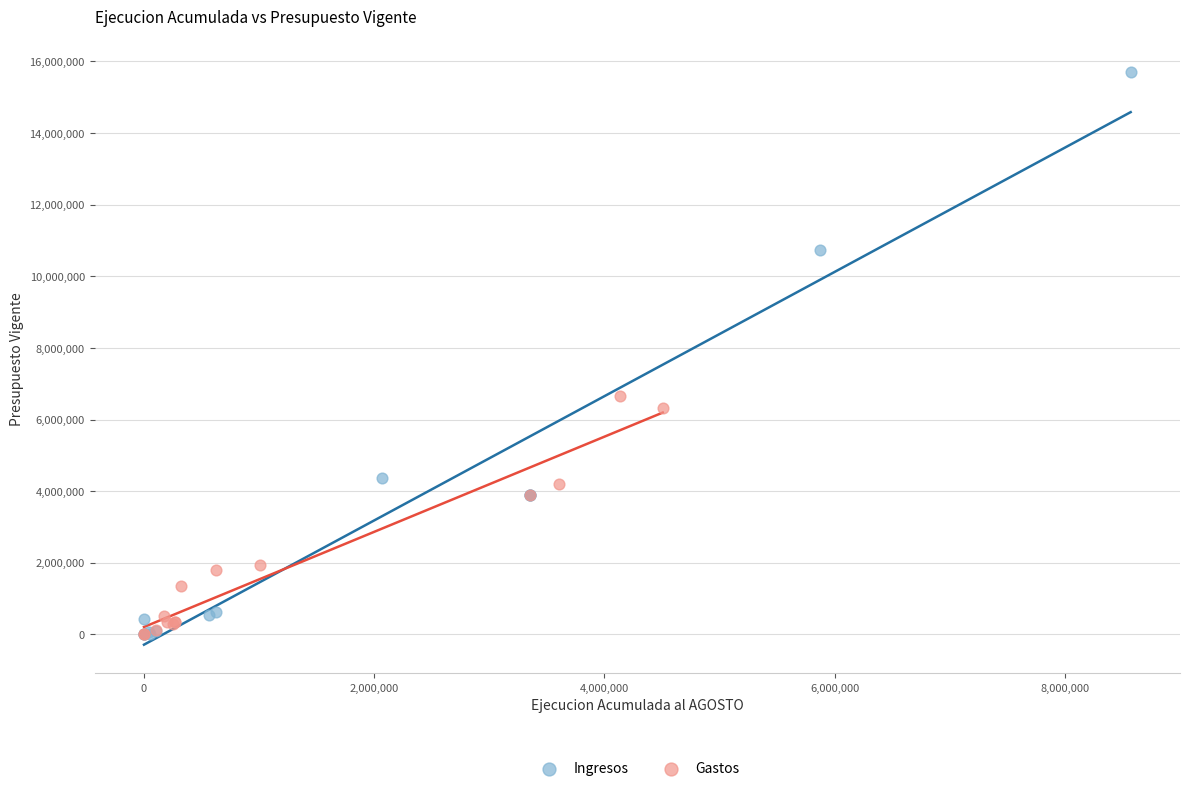

Which series has the largest Y range (max minus min)?

Ingresos